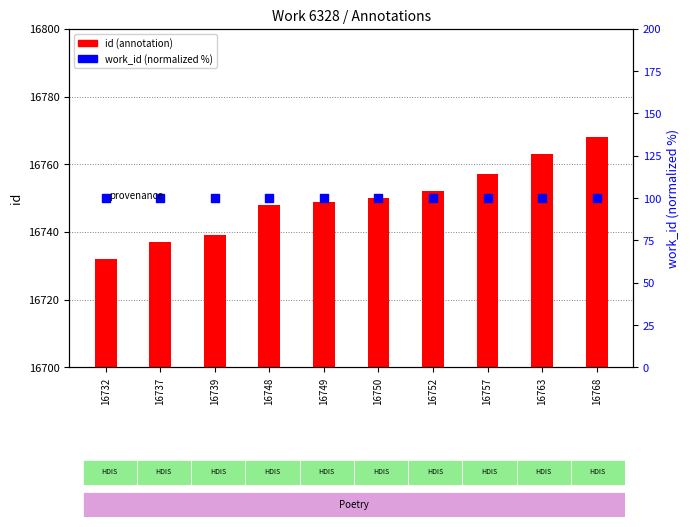

Which series contains the highest Y value?

id (annotation)